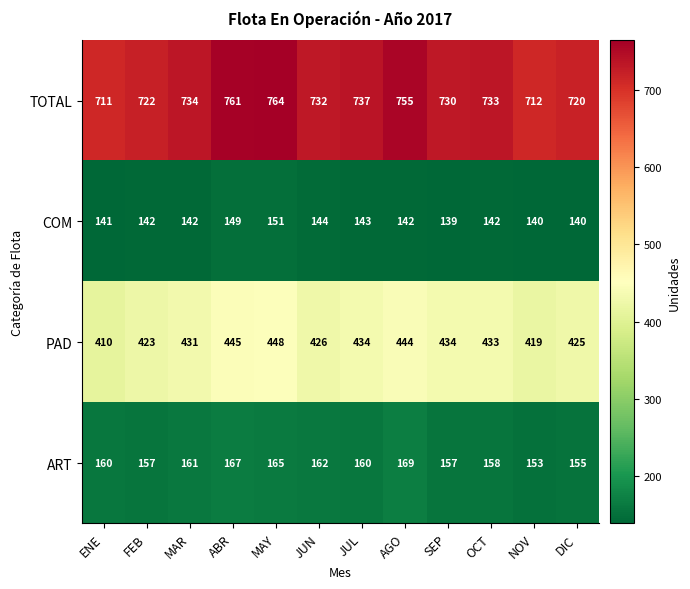

Rank the series by their maximum value, from highest to lowest.

TOTAL, PAD, ART, COM